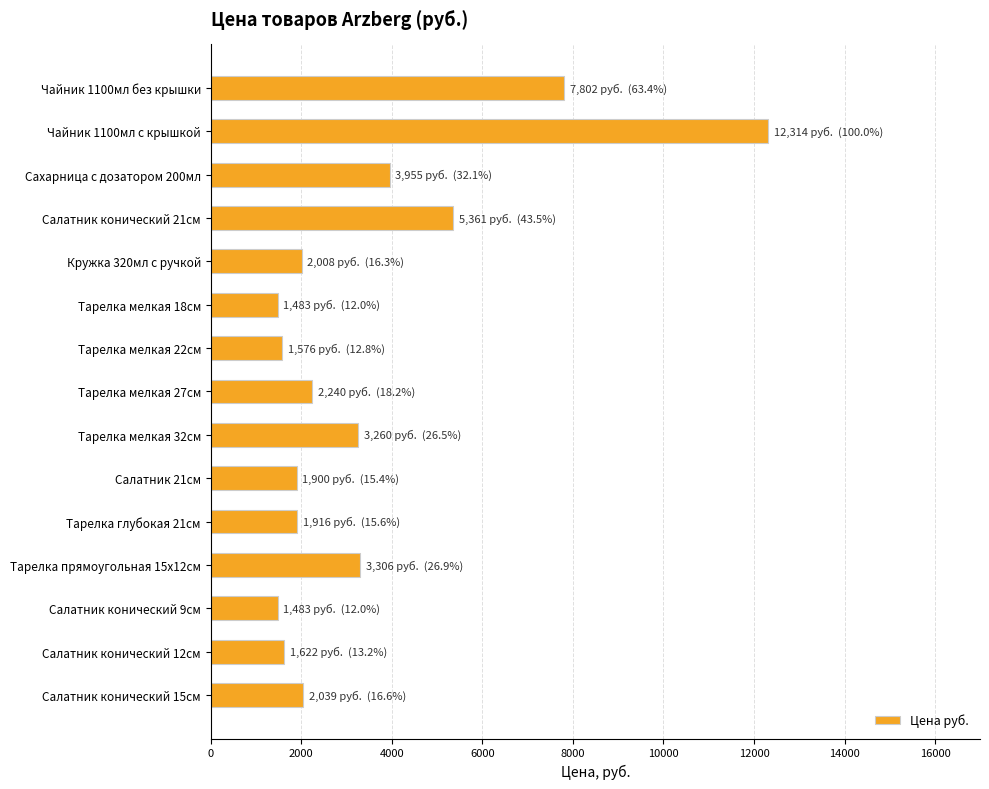

What is the label of the 9th bar from the bottom?

Тарелка мелкая 22см